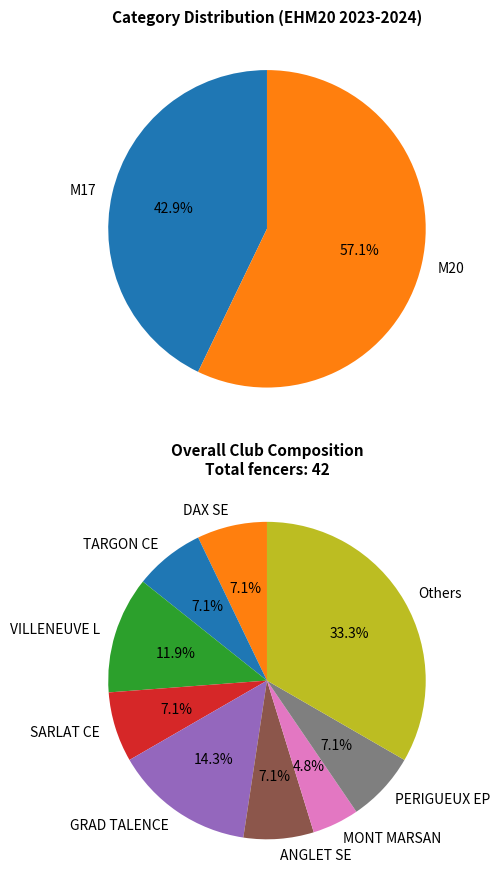

Rank the categories by value from highest to lowest.

M20, M17